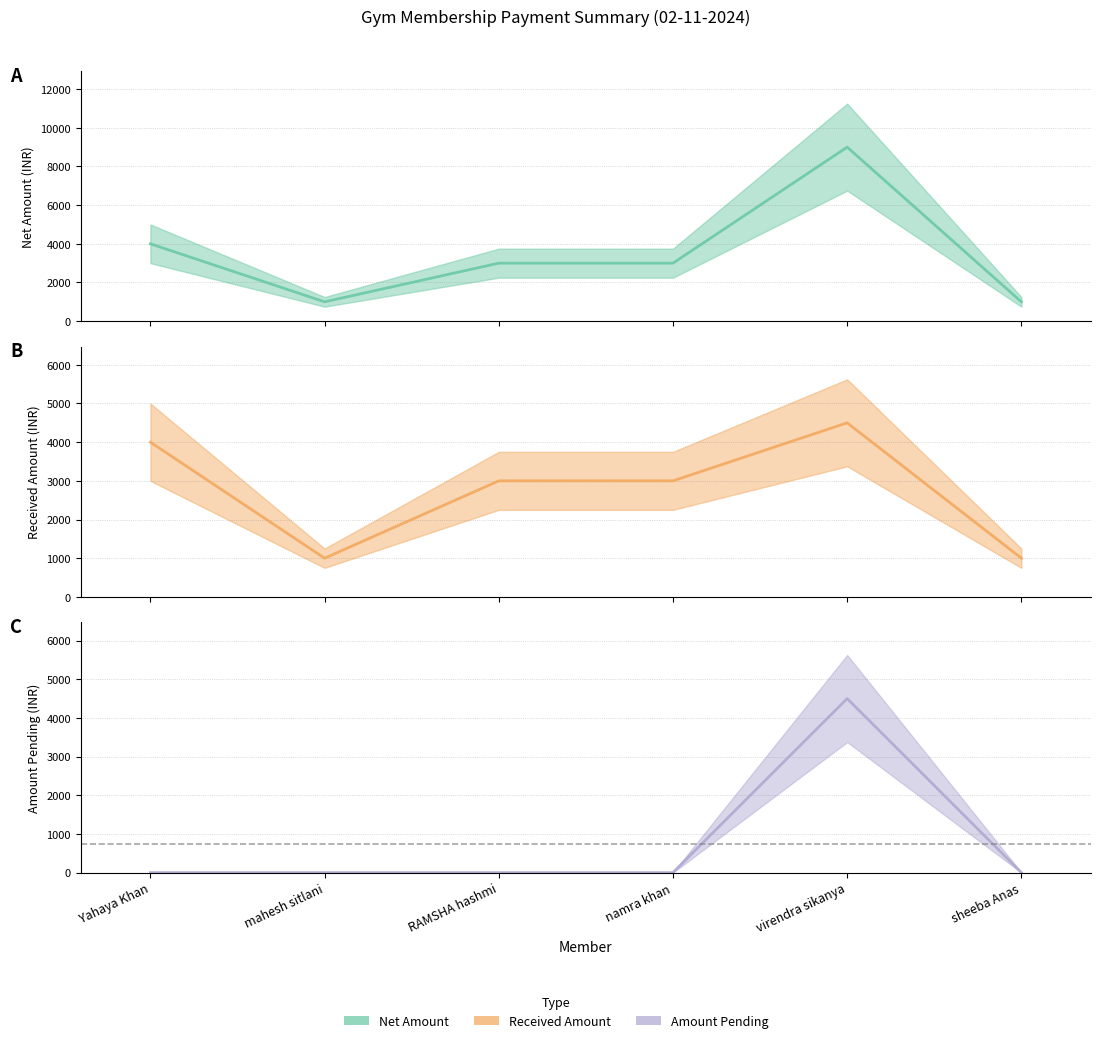

What is the sum of the Net Amount (line) values at namra khan and RAMSHA hashmi?

6000